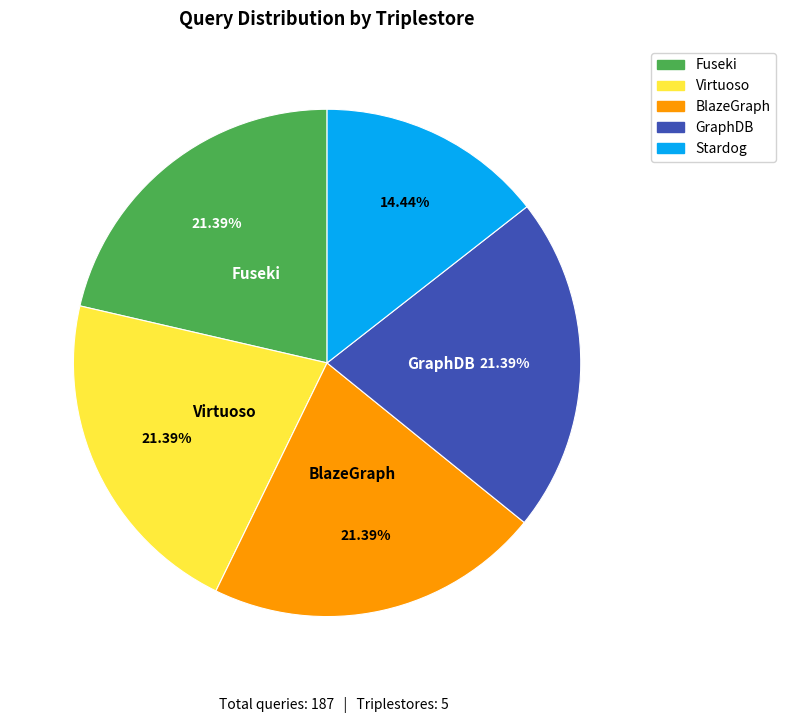

Which category has the smallest portion of the pie?

Stardog